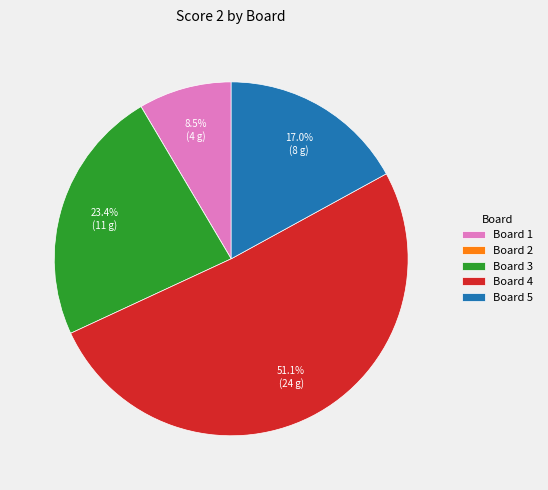

True or false: Board 5 accounts for 17% of the total.

True